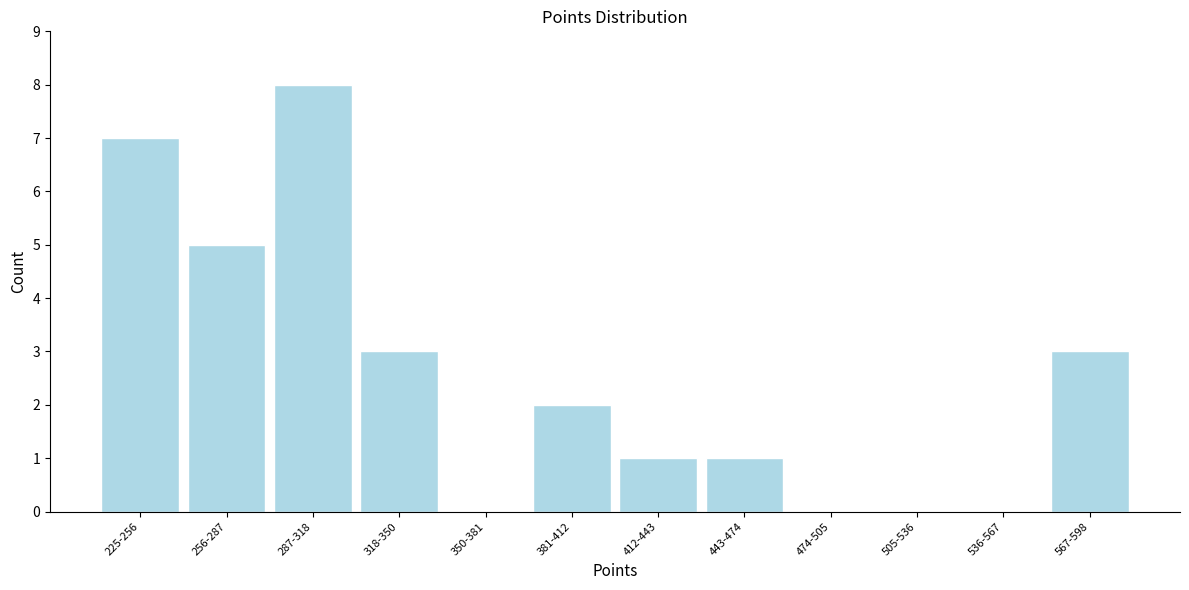

Reading right to left, list all the values displayed in this chart.

567-598=3	536-567=0	505-536=0	474-505=0	443-474=1	412-443=1	381-412=2	350-381=0	318-350=3	287-318=8	256-287=5	225-256=7